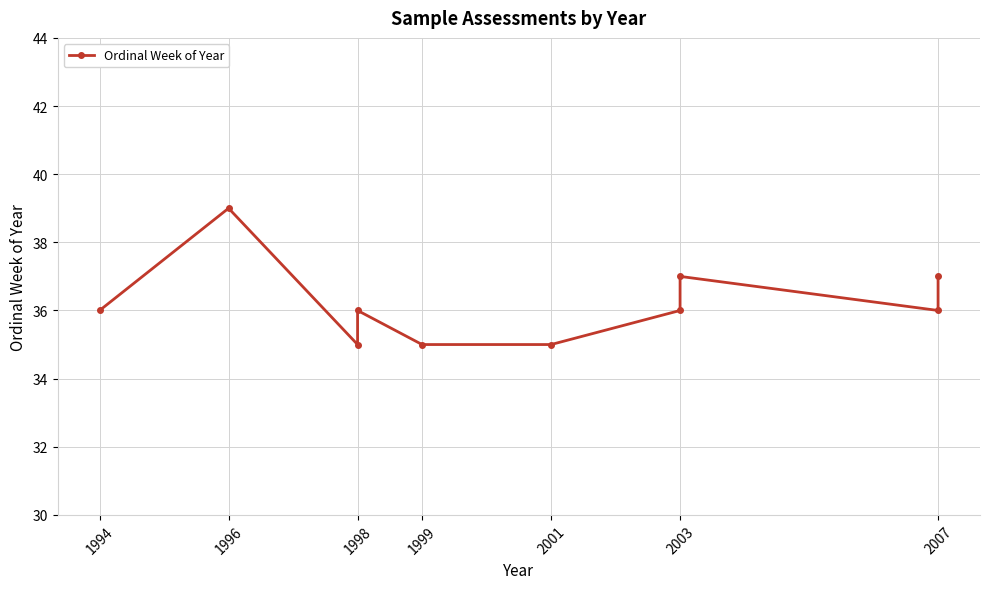

True or false: the data shows 36 at 1994.

True